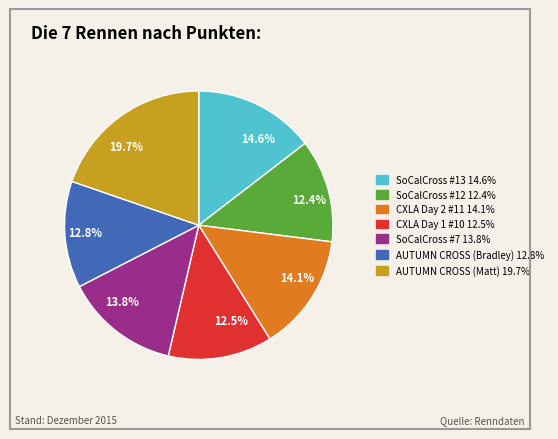

Which category has the biggest portion of the pie?

19.7%